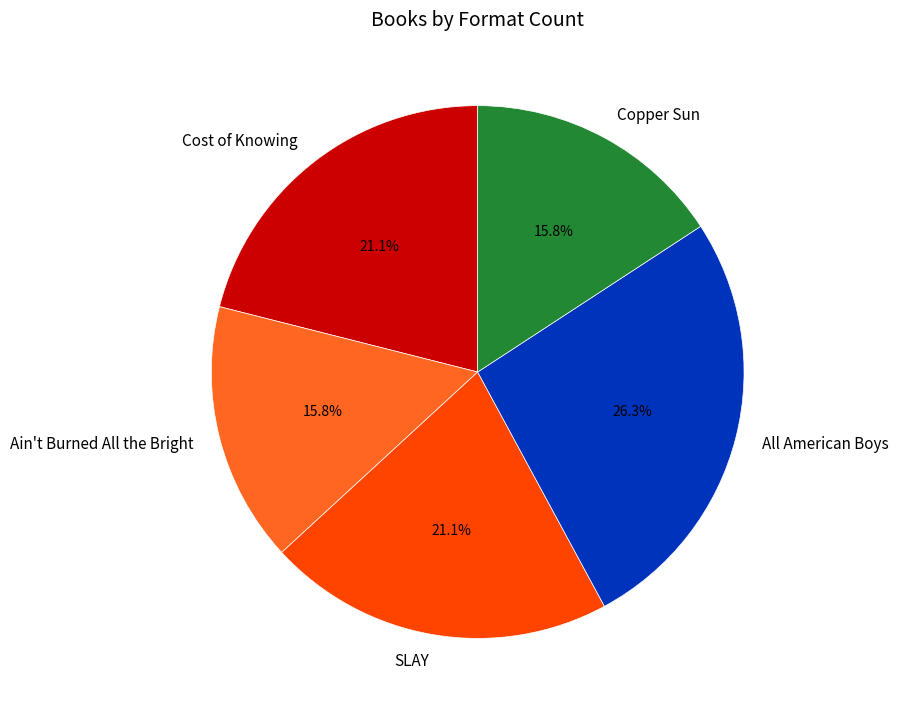

Is it true that All American Boys is 26% of the pie?

True